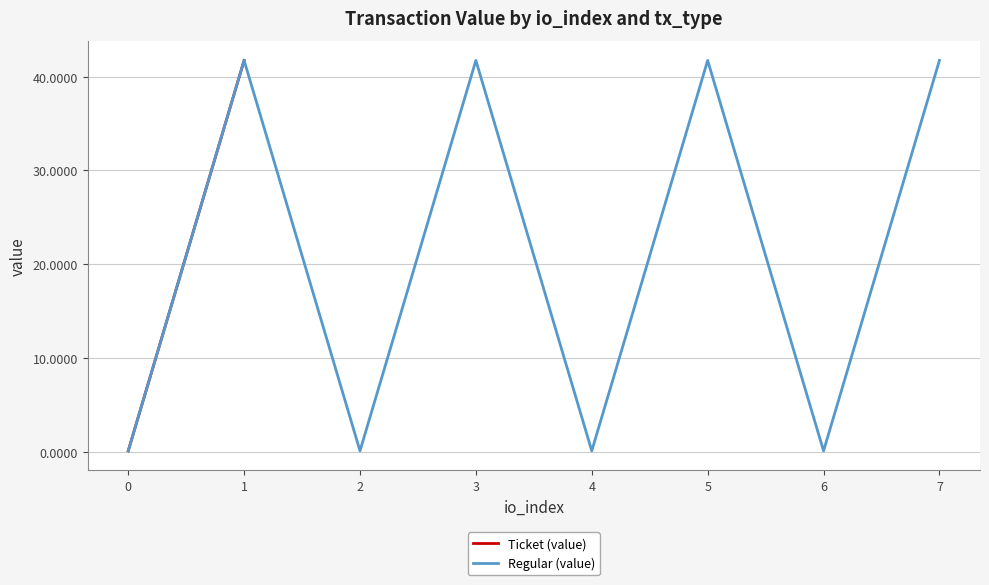

At which label does Regular (value) first exceed 41?

1